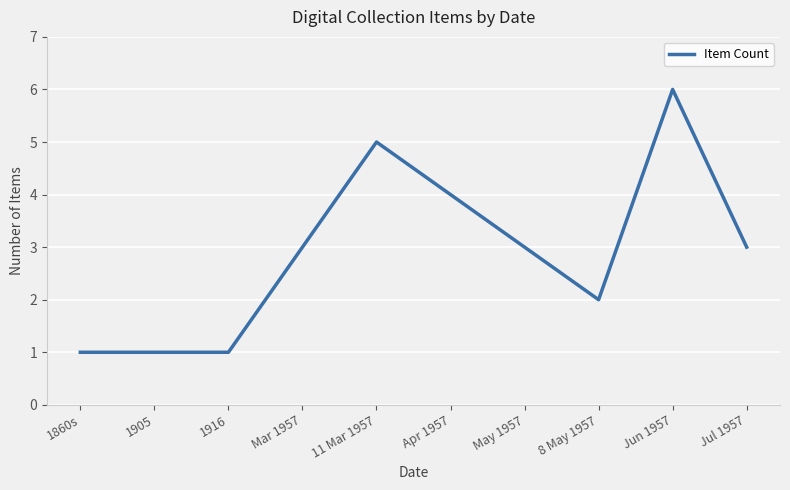

What position from the right is May 1957?

4